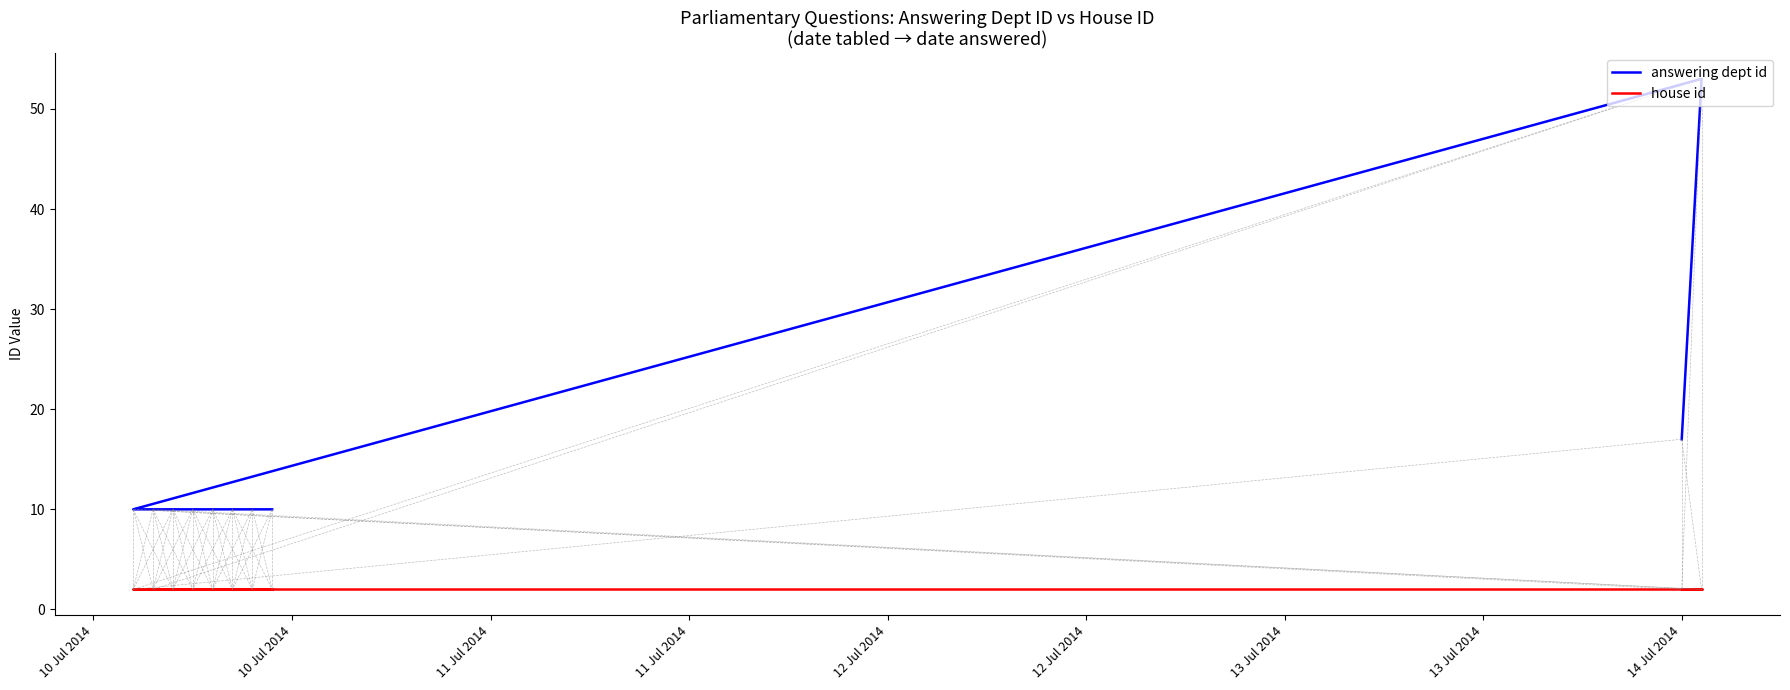

Which series has the largest total across all categories?

answering dept id